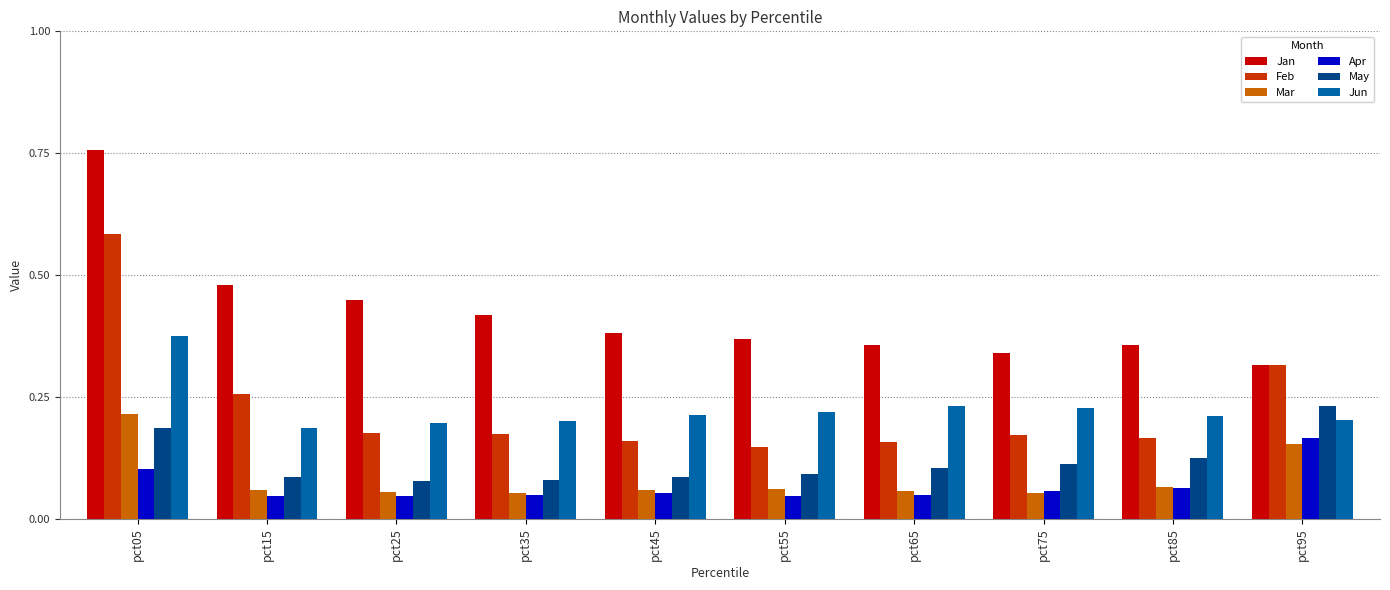

What are all the series names shown in the legend?

Jan, Feb, Mar, Apr, May, Jun